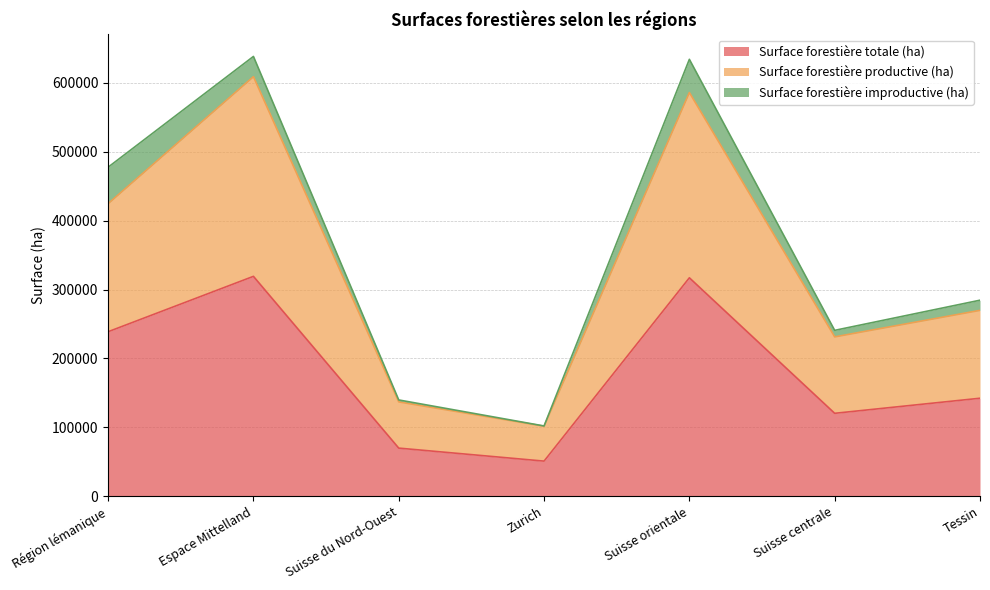

What is the total value across all series at Région lémanique?

477636